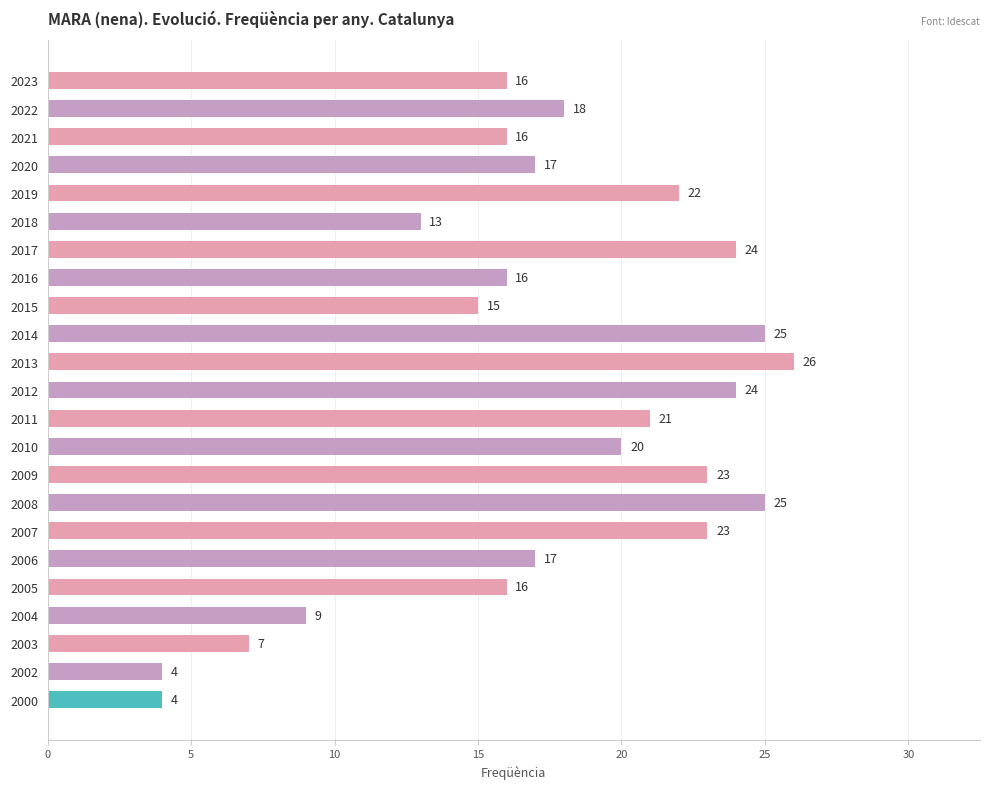

What is the sum of the values at 2015 and 2022?

33